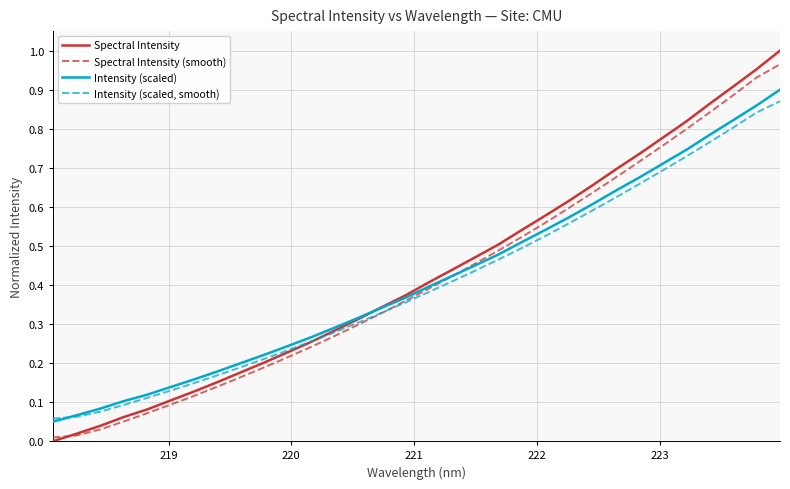

Which series has the largest range (max minus min)?

Spectral Intensity